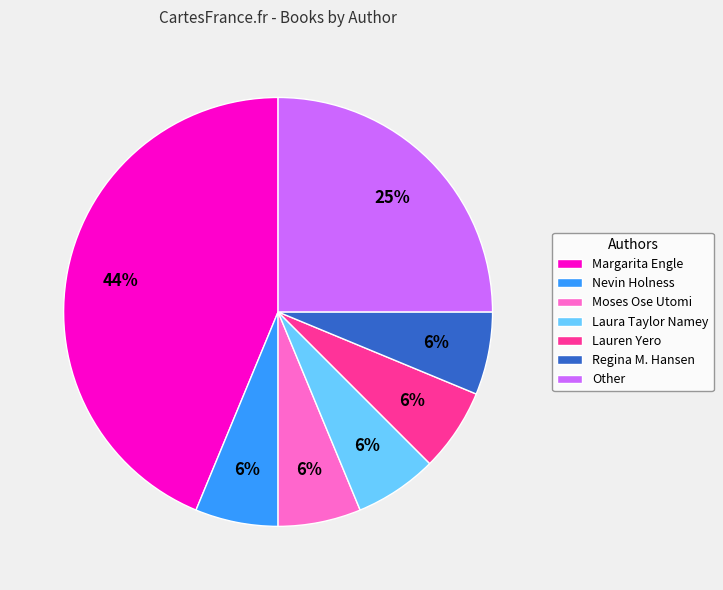

To the nearest percent, what is the average slice percentage?

14%